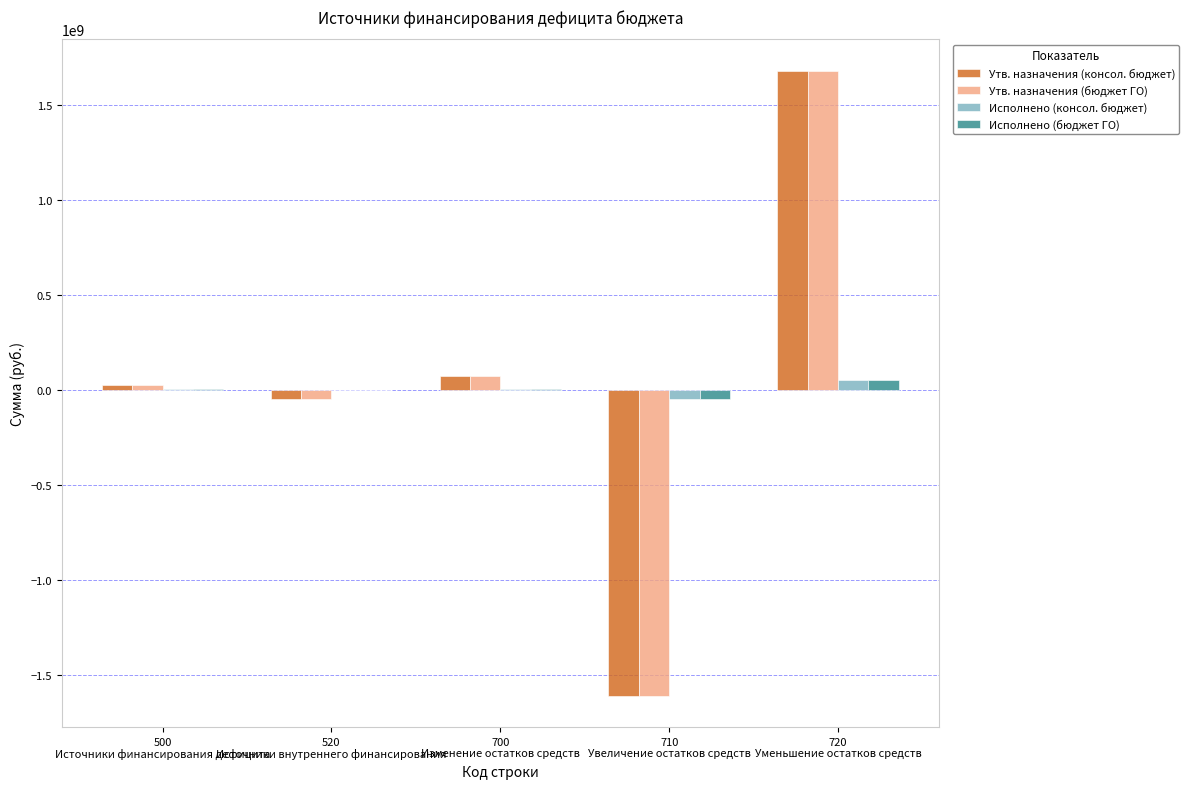

The Исполнено (консол. бюджет) series shows 4583197.6 at 500
Источники финансирования дефицита. True or false?

True